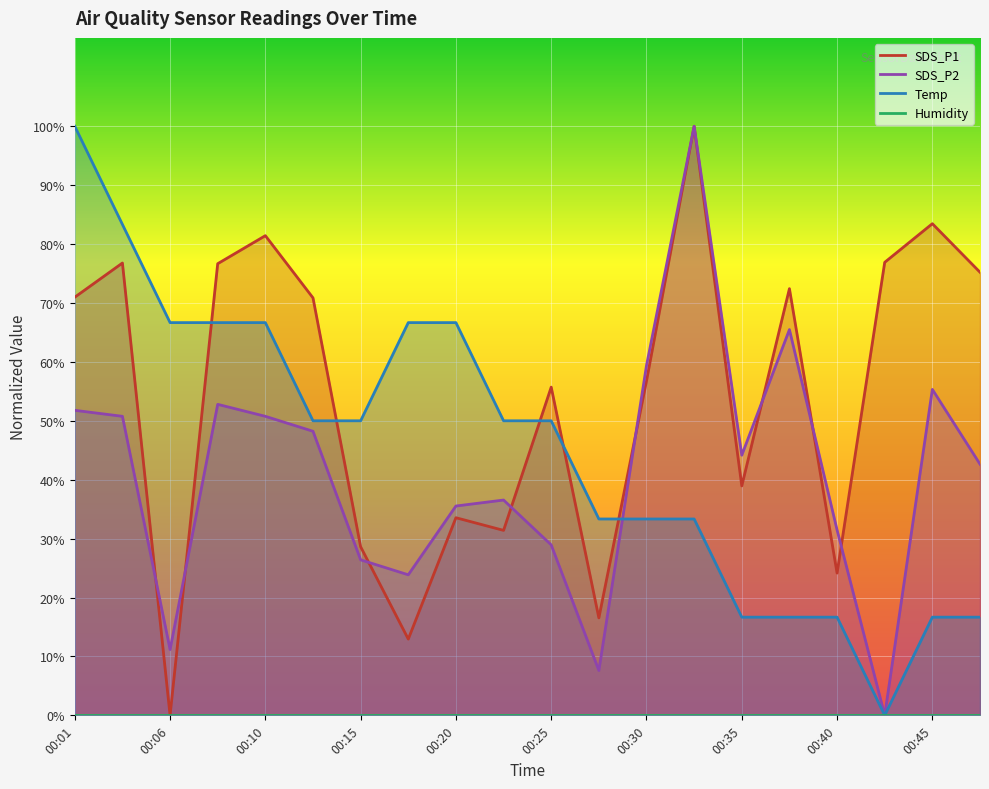

Where does the Temp series first go above 50?

00:01